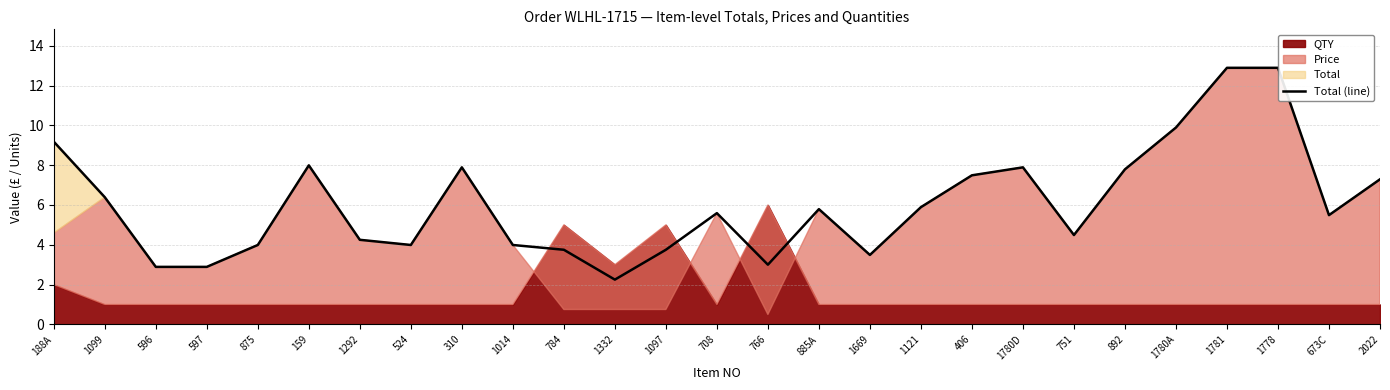

What is the difference between the values at 1332 and 708?

3.3